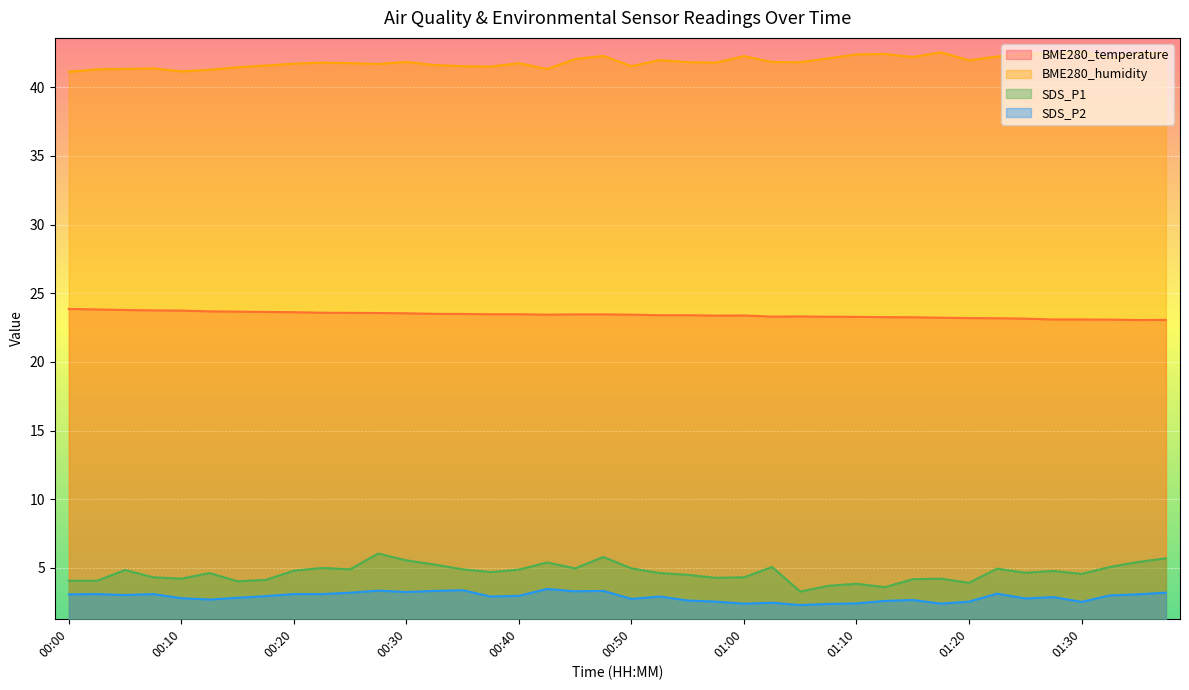

Which category has the lowest value across all series?

01:05